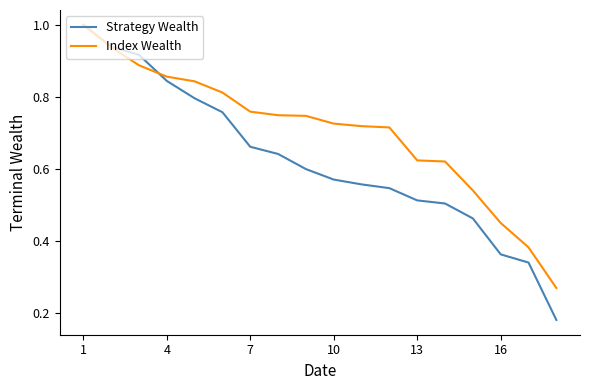

Does the chart display data point markers on the line(s)?

No